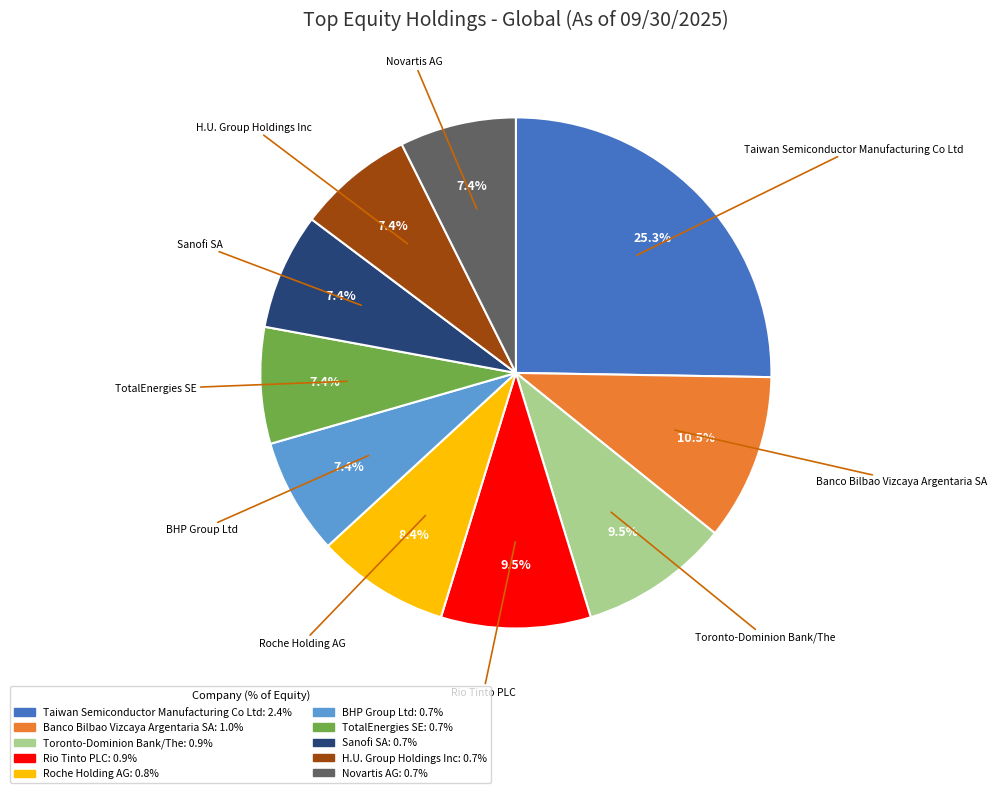

Is it true that H.U. Group Holdings Inc is 7% of the pie?

True